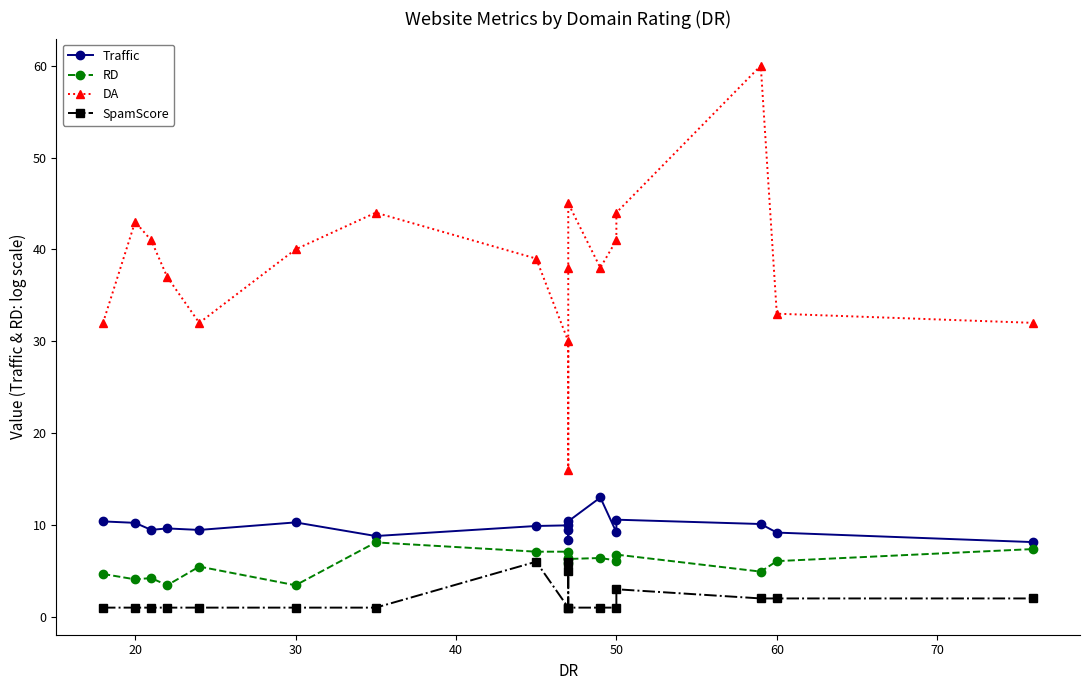

Reading left to right, list all the values displayed in this chart.

Traffic: 10.4	10.2	9.5	9.6	9.5	10.3	8.8	9.9	10.0	8.4	9.4	10.4	13.0	9.2	10.6	10.1	9.2	8.1
RD: 4.7	4.1	4.2	3.4	5.5	3.4	8.1	7.1	7.1	5.9	6.4	6.3	6.4	6.1	6.8	4.9	6.1	7.4
DA: 32.0	43.0	41.0	37.0	32.0	40.0	44.0	39.0	30.0	16.0	38.0	45.0	38.0	41.0	44.0	60.0	33.0	32.0
SpamScore: 1.0	1.0	1.0	1.0	1.0	1.0	1.0	6.0	1.0	6.0	5.0	1.0	1.0	1.0	3.0	2.0	2.0	2.0